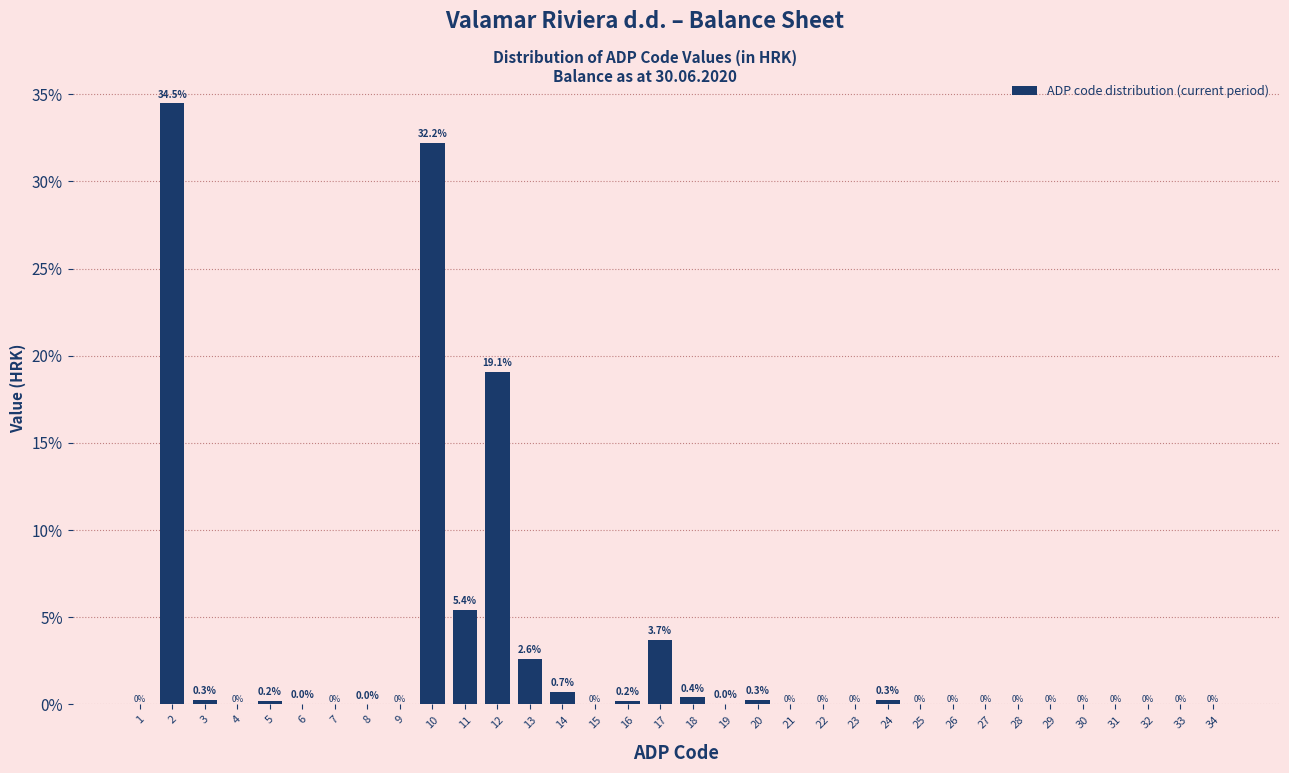

What is the greatest value displayed?

34.5